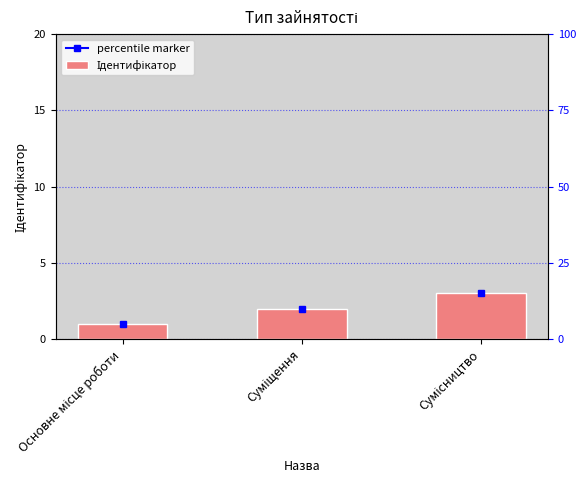

The chart shows a value of 1 at Основне місце роботи. True or false?

True